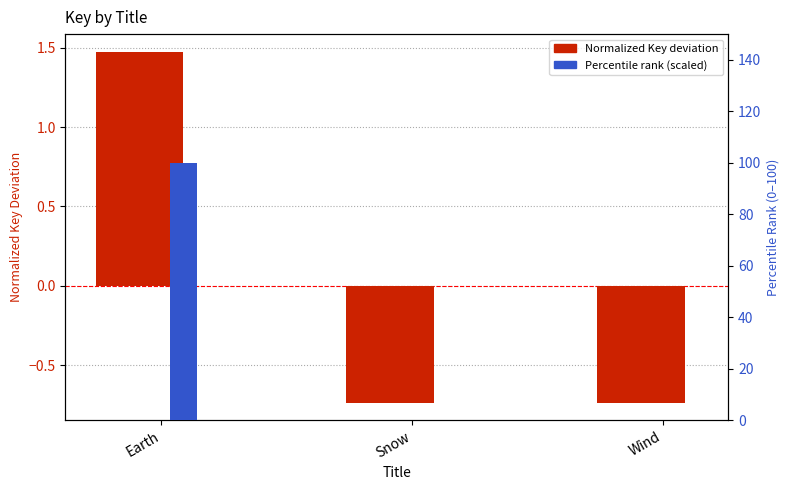

Where is Normalized Key deviation nearest to the value 0?

Wind